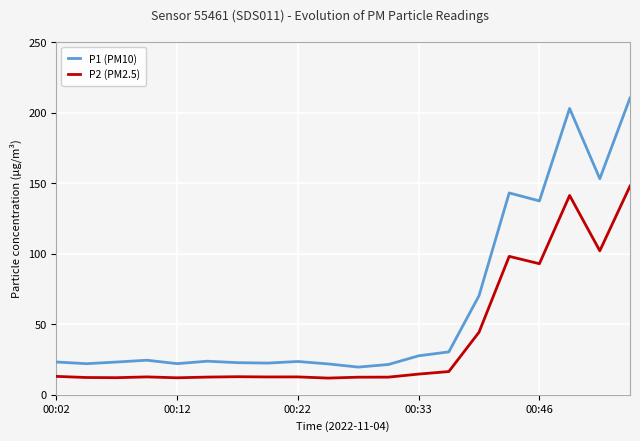

What is the difference between the maximum and minimum values in the P2 (PM2.5) series?

136.0